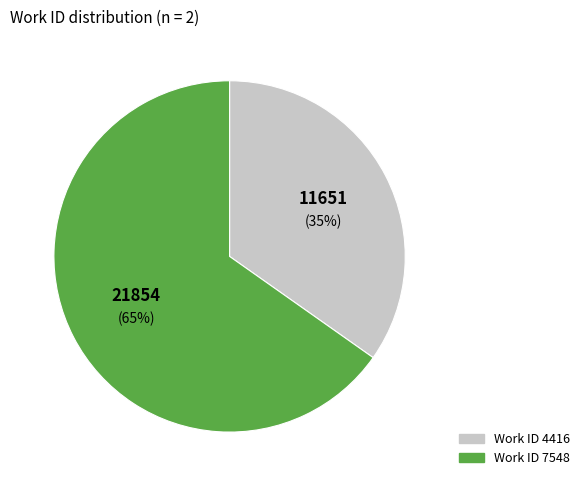

How many slices are in this pie chart?

2